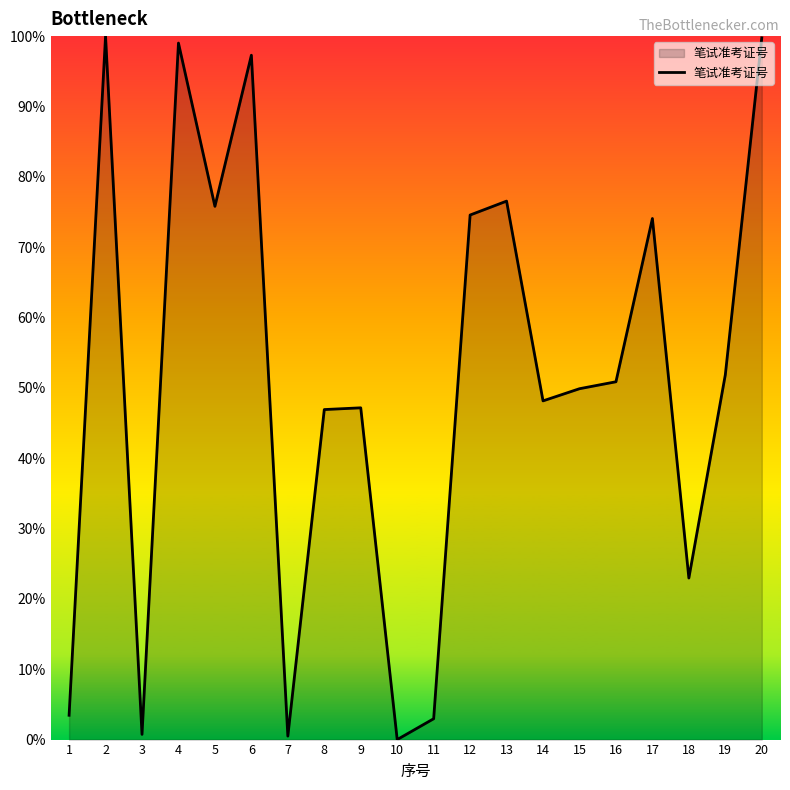

How many series are shown in this chart?

1